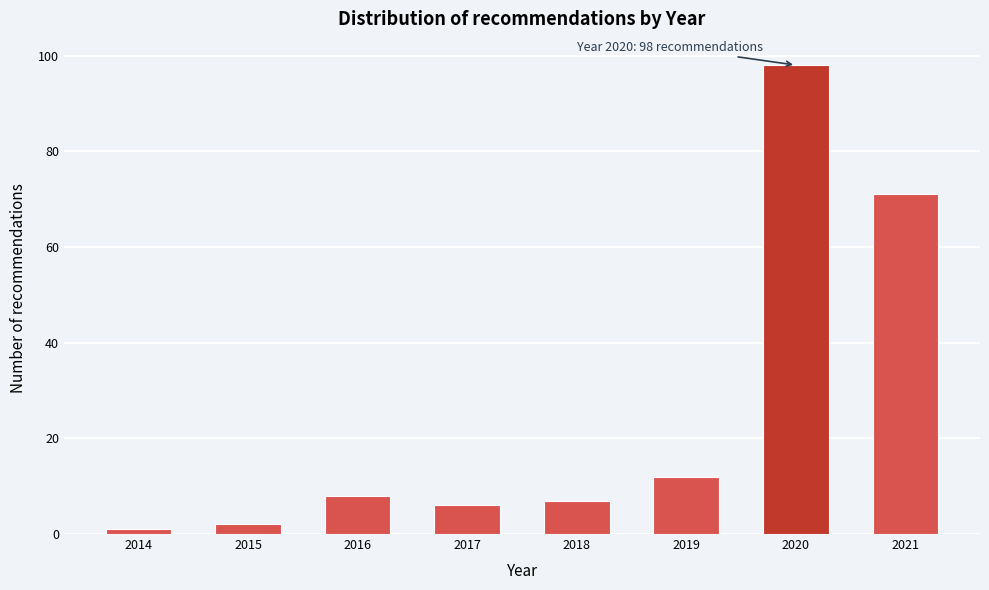

Reading left to right, transcribe all the data shown in this chart.

1	2	8	6	7	12	98	71